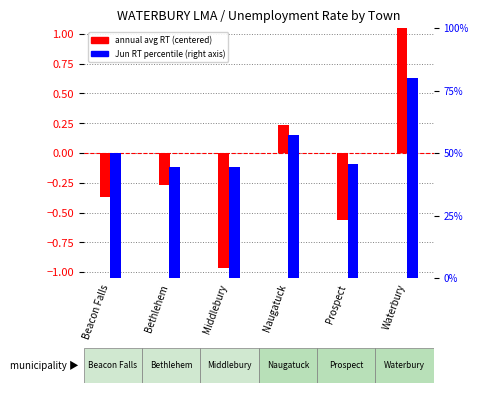

Where does the annual avg RT (centered) series first go above 0?

Naugatuck